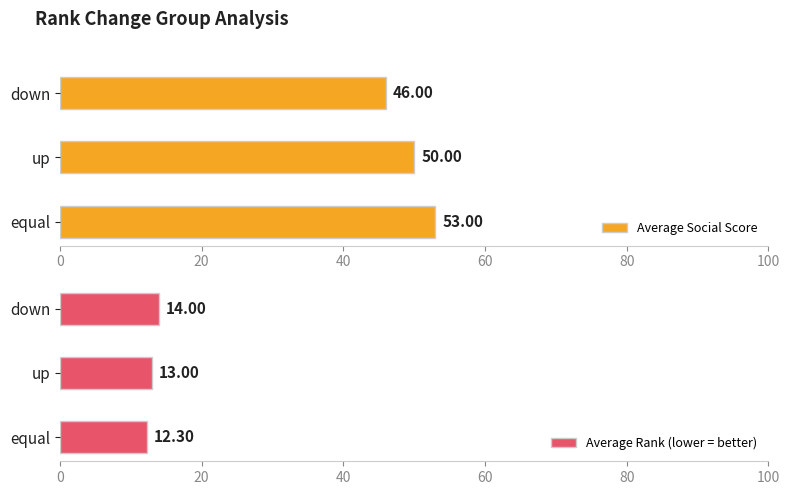

What is the difference between the second highest and minimum values in the Average Rank (lower = better) series?

0.7